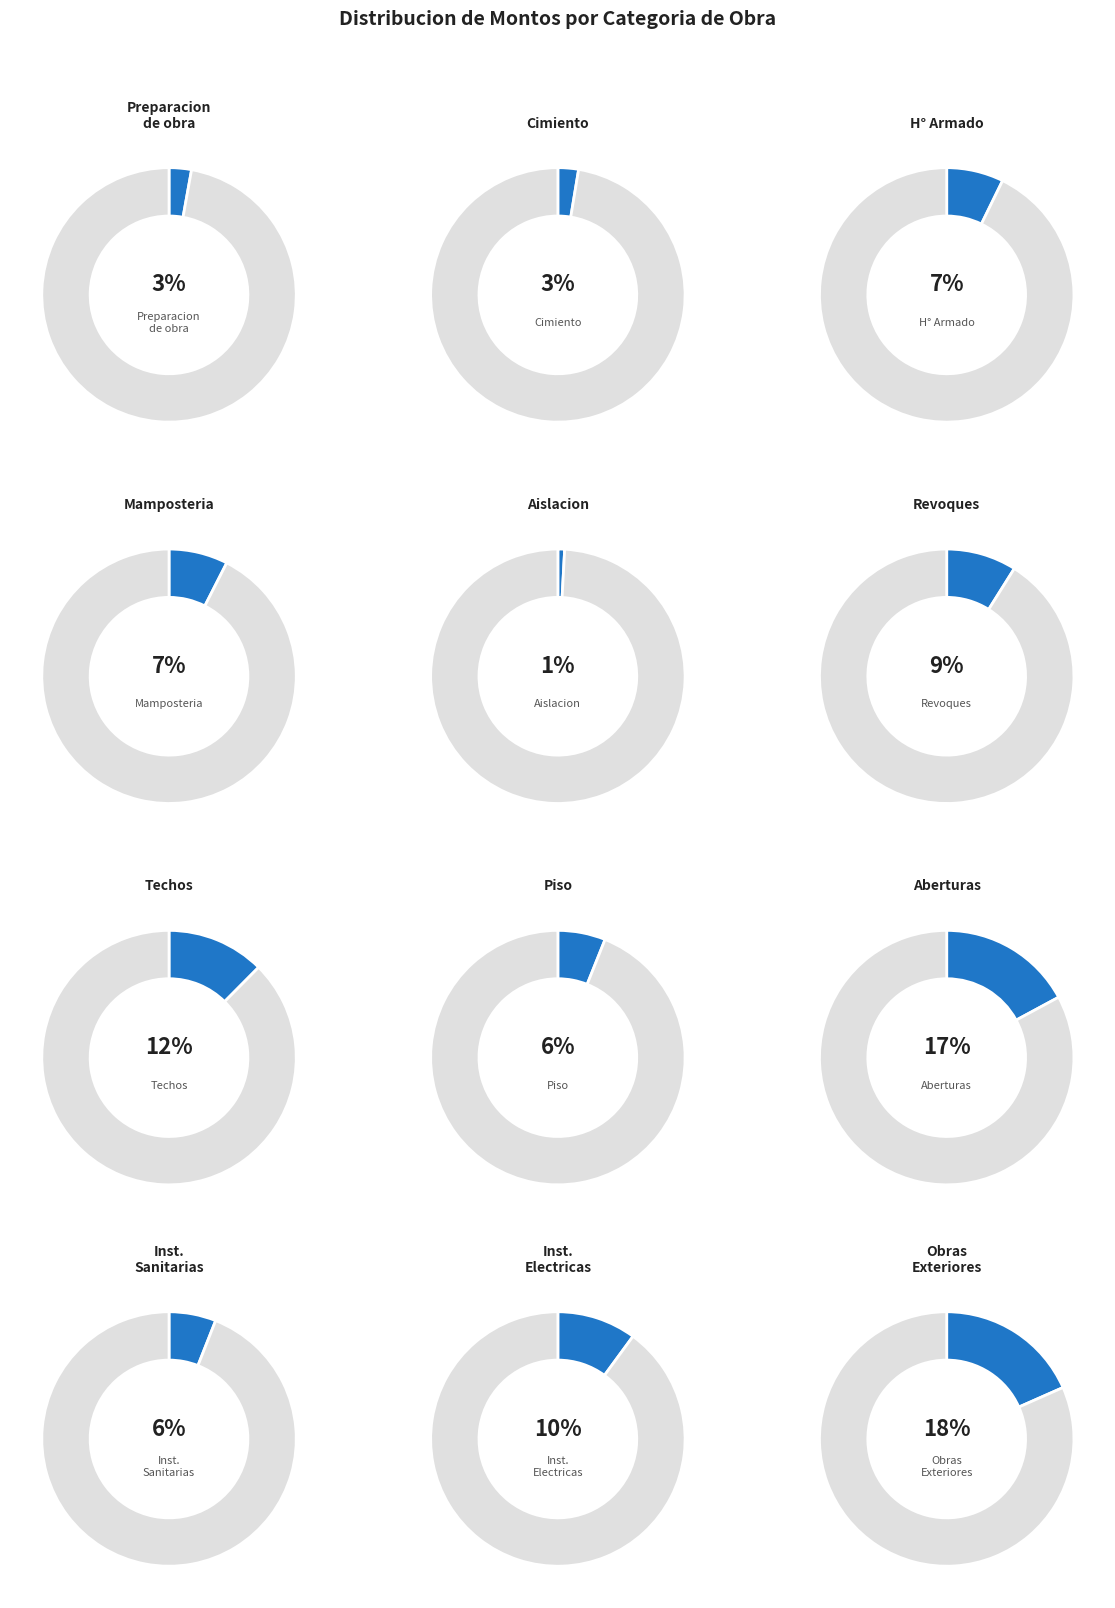

Which category has the biggest portion of the pie?

Obras exteriores